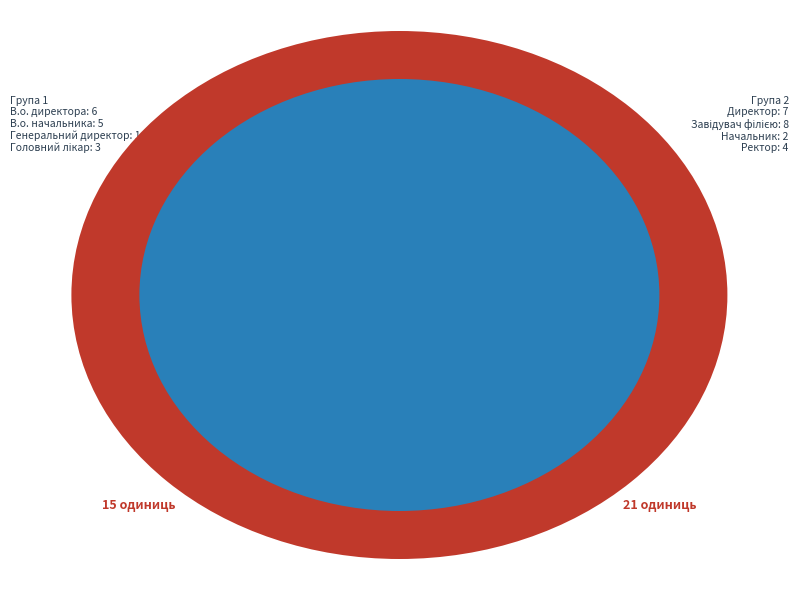

Count the number of slices in the pie.

8